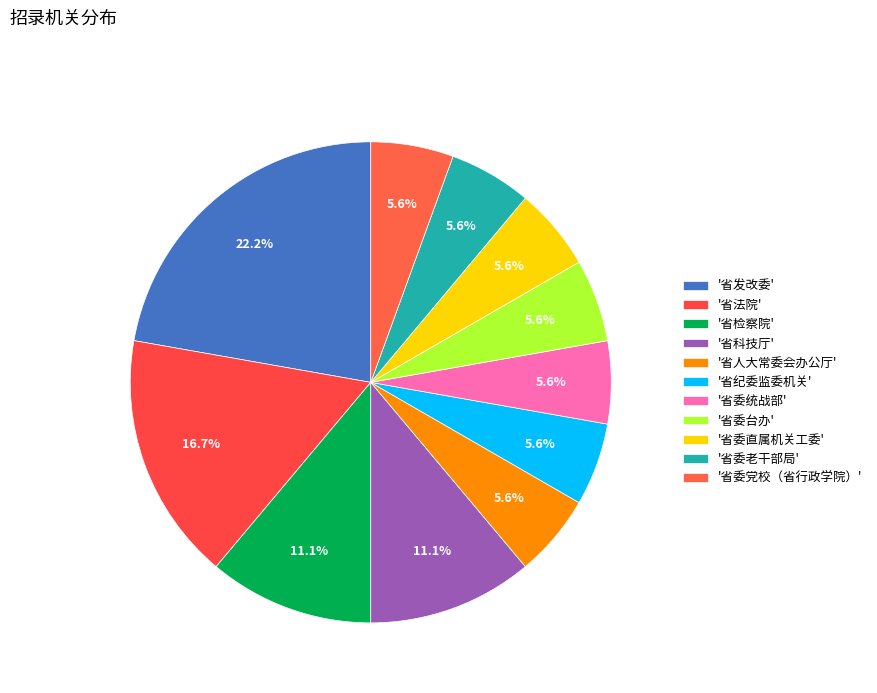

How many slices are in this pie chart?

11